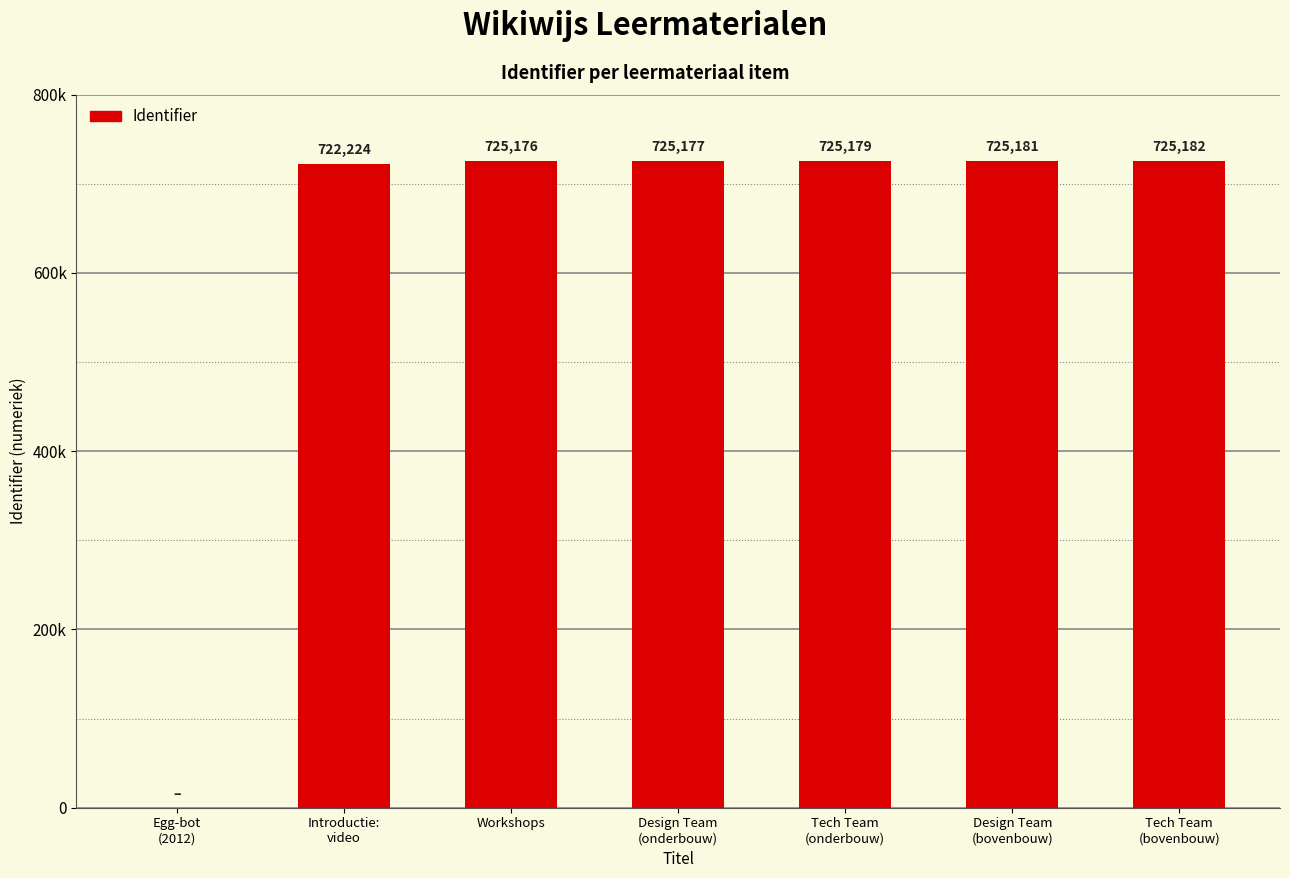

How many distinct data groups are displayed?

1